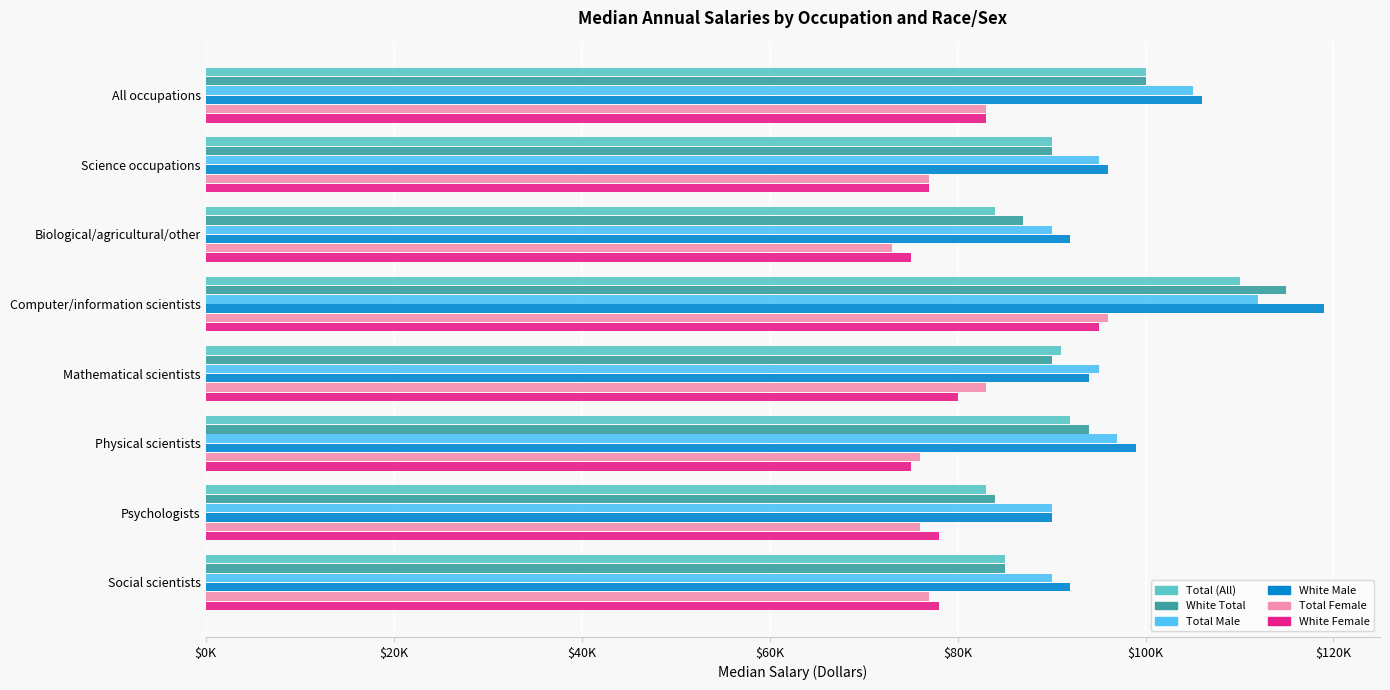

At which category is the sum across all series the highest?

Computer/information scientists